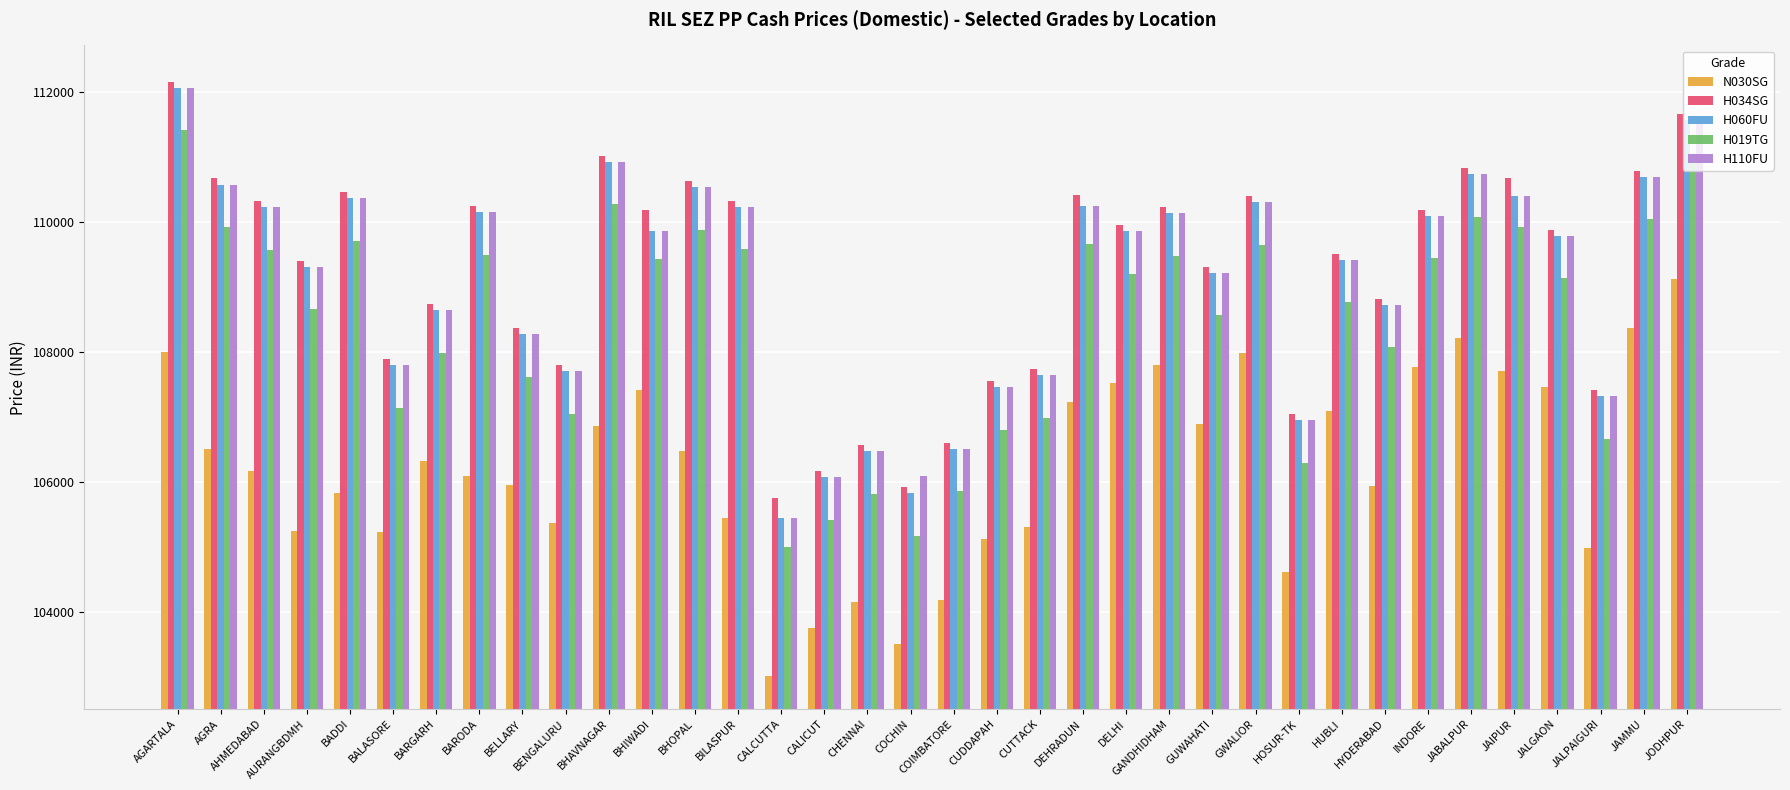

The H110FU series shows 106943 at HOSUR-TK. True or false?

True